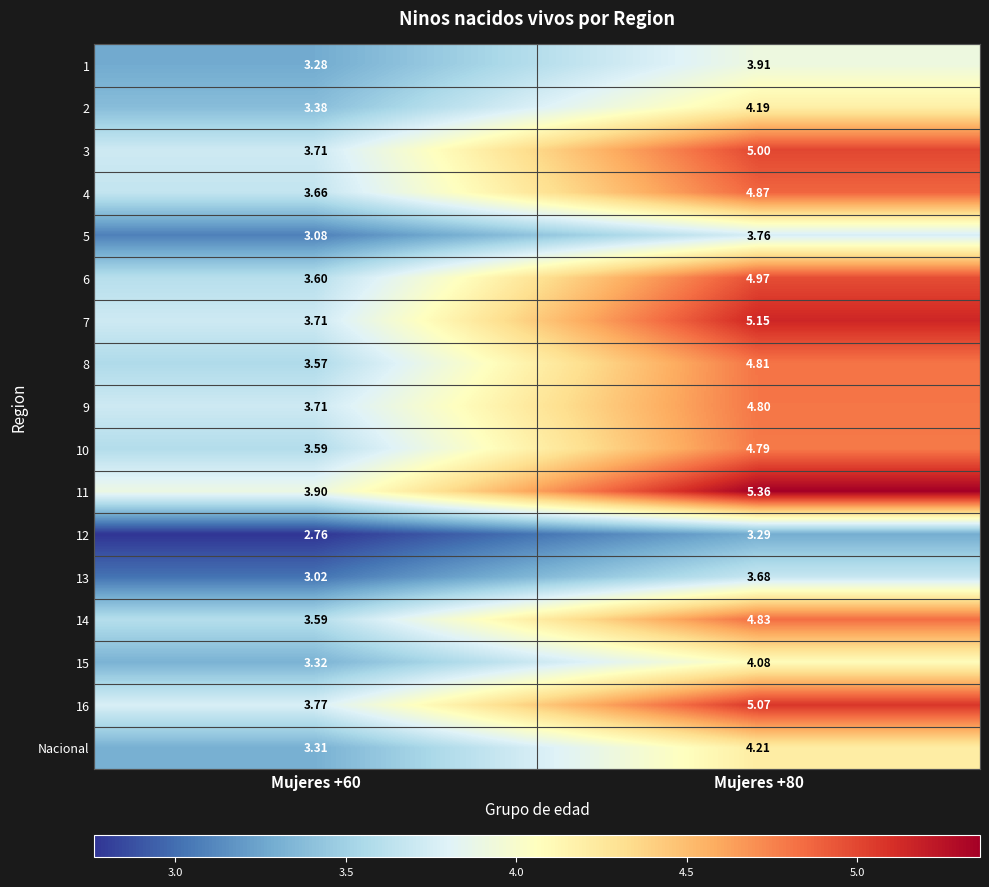

How many data points in 12 are less than 3?

1